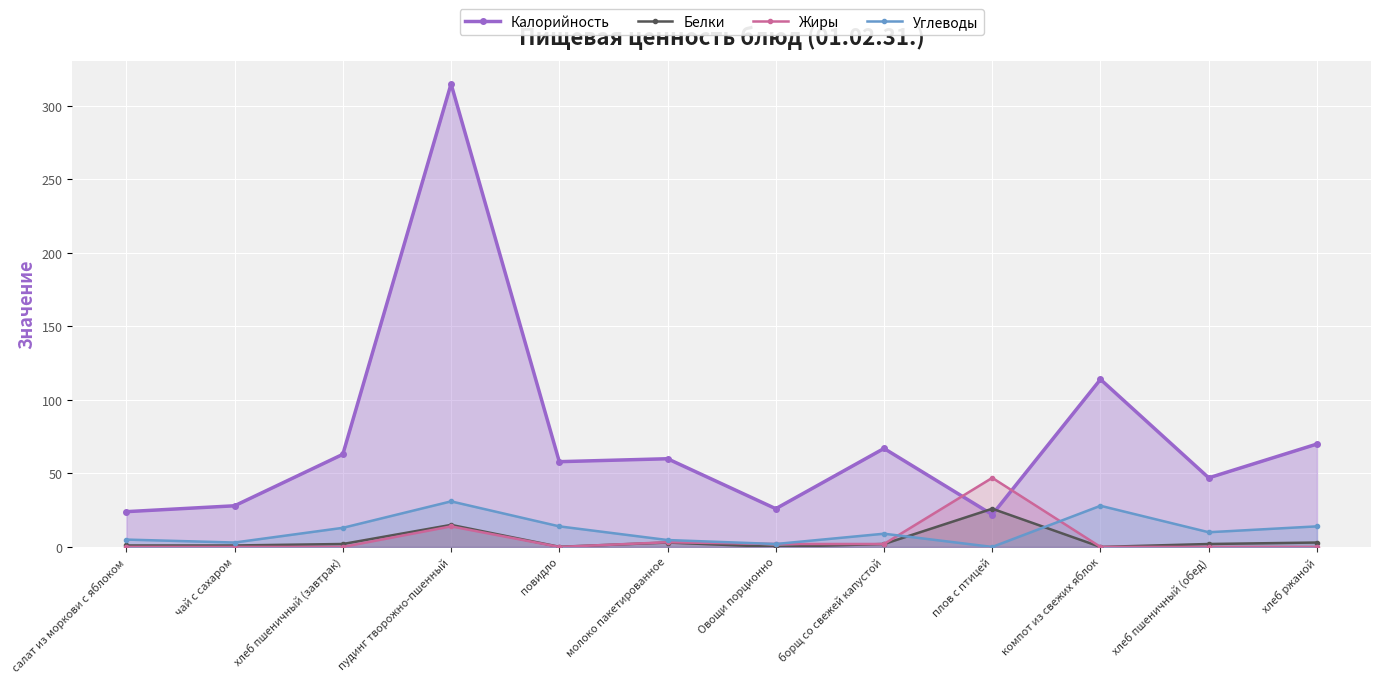

True or false: Калорийность has more than 1 interior local peaks.

True